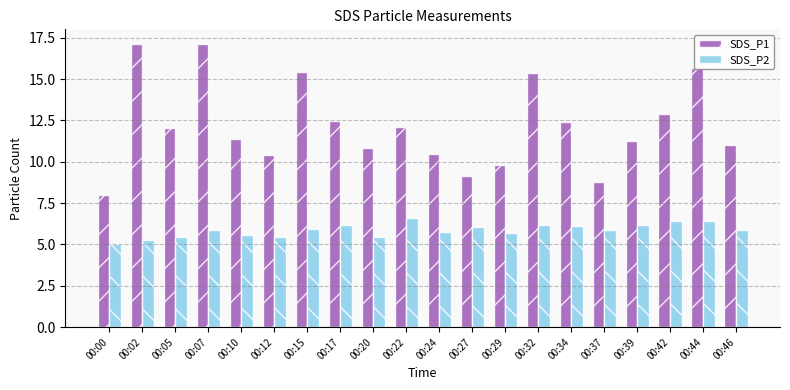

True or false: SDS_P1 has a value of 16.8 at 00:17.

False